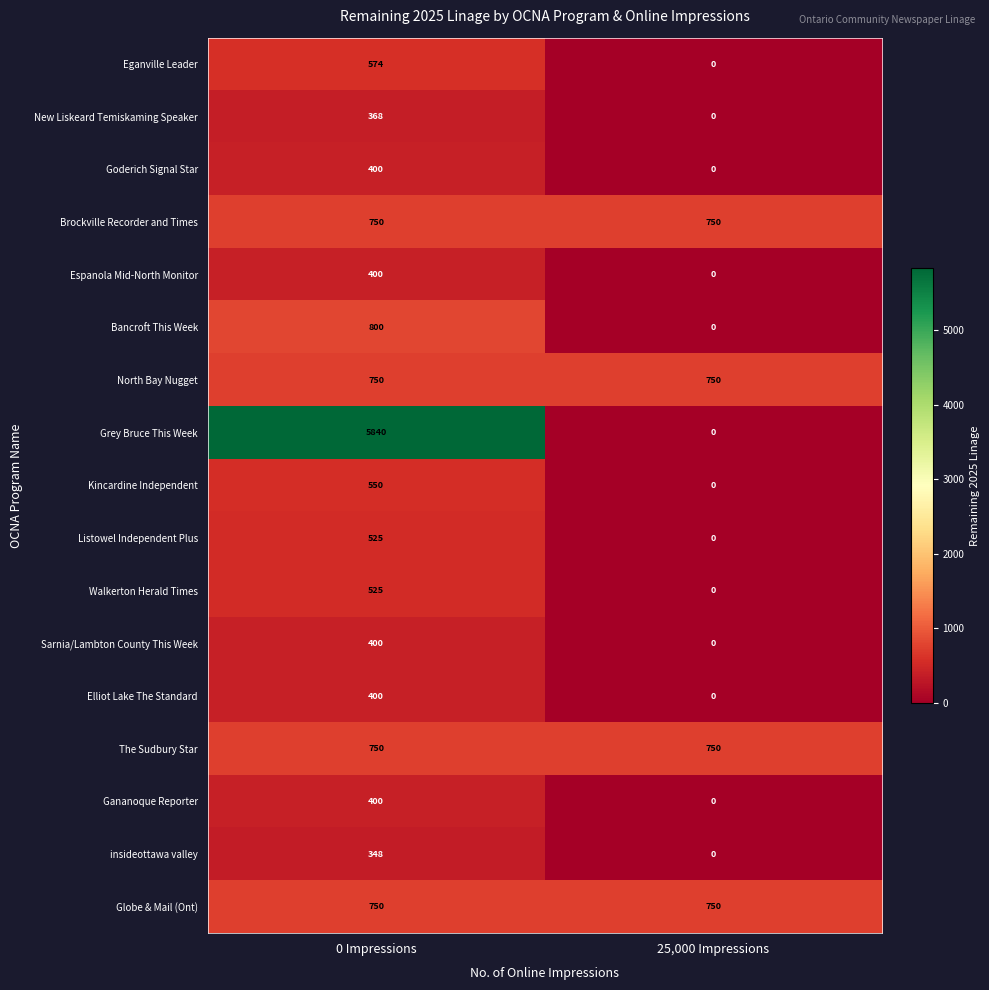

Where is Walkerton Herald Times nearest to the value 262?

25,000 Impressions